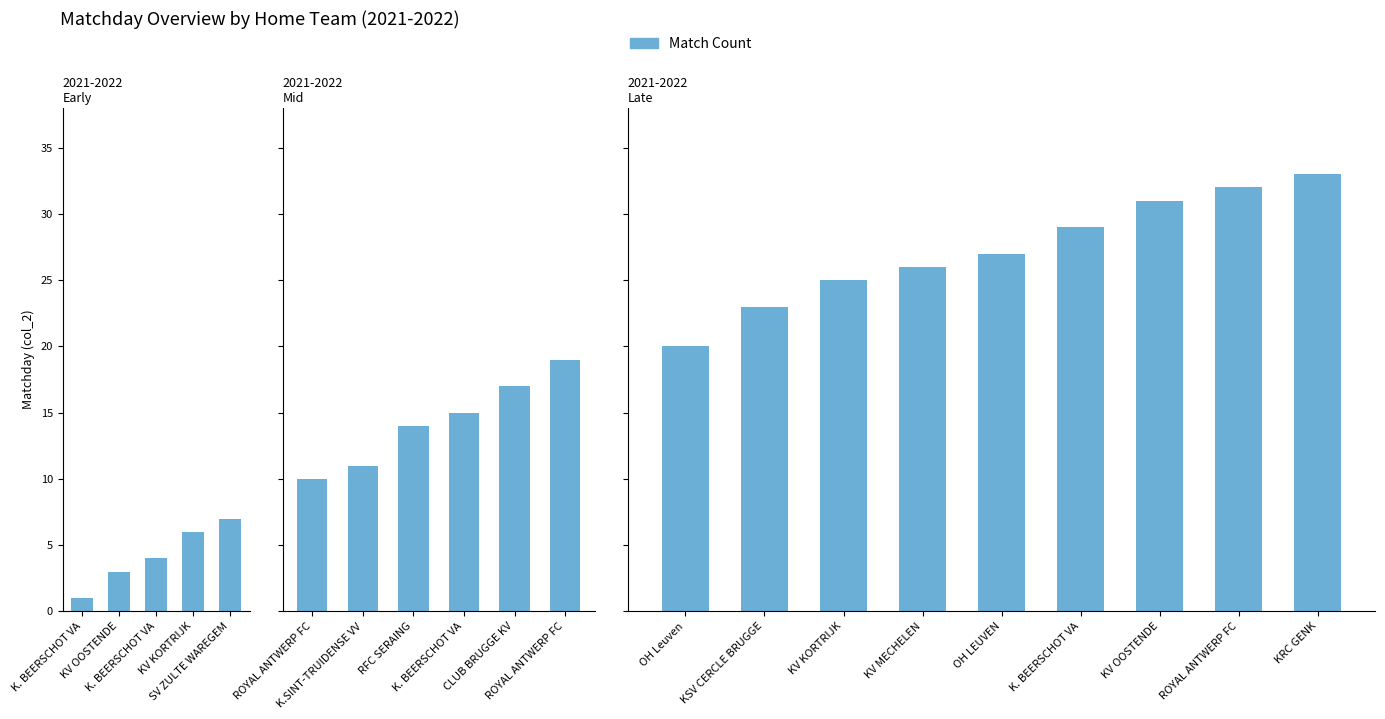

Which category has the lowest value across all series?

OH Leuven